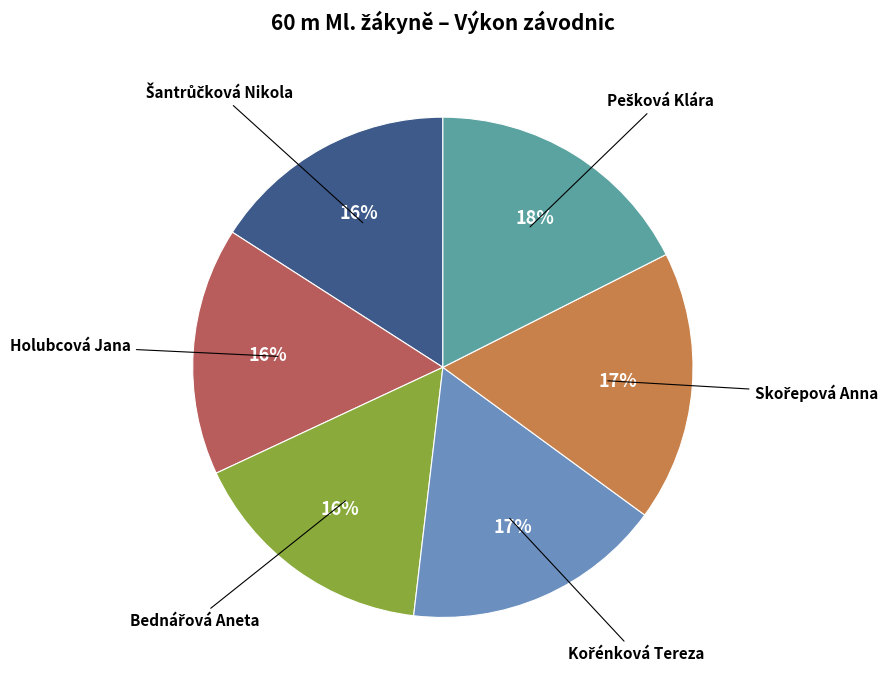

Is there any slice that represents more than half of the pie?

No